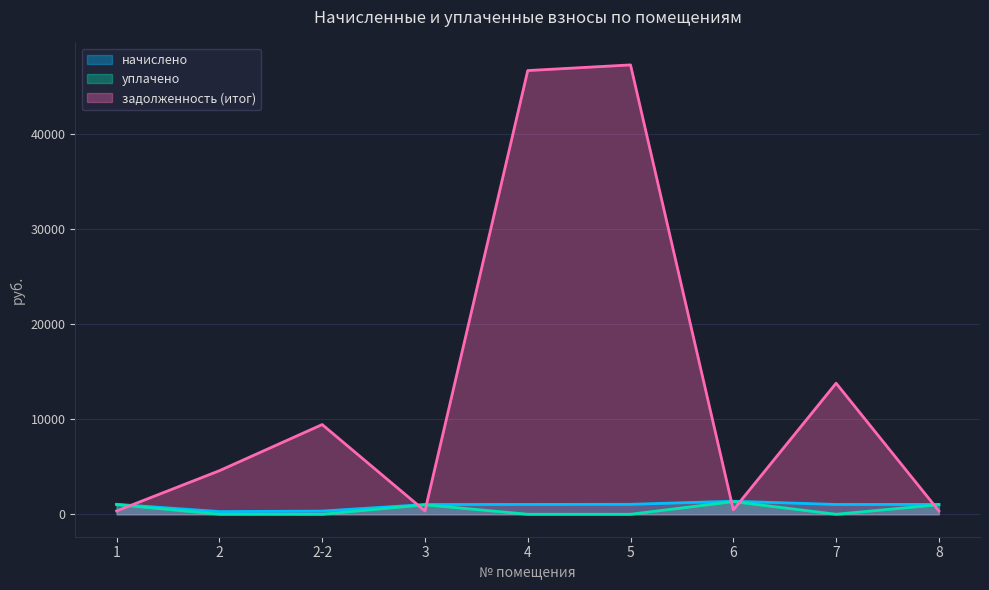

Reading left to right, extract all data points from this chart.

начислено: 1=1046.0	2=279.7	2-2=332.5	3=1026.1	4=1034.9	5=1046.0	6=1369.7	7=1030.5	8=1037.1
уплачено: 1=1013.6	2=0.0	2-2=0.0	3=994.4	4=0.0	5=0.0	6=1327.3	7=0.0	8=1005.1
задолженность (итог): 1=348.6	2=4578.6	2-2=9430.8	3=342.0	4=46646.6	5=47240.4	6=456.6	7=13778.5	8=345.7